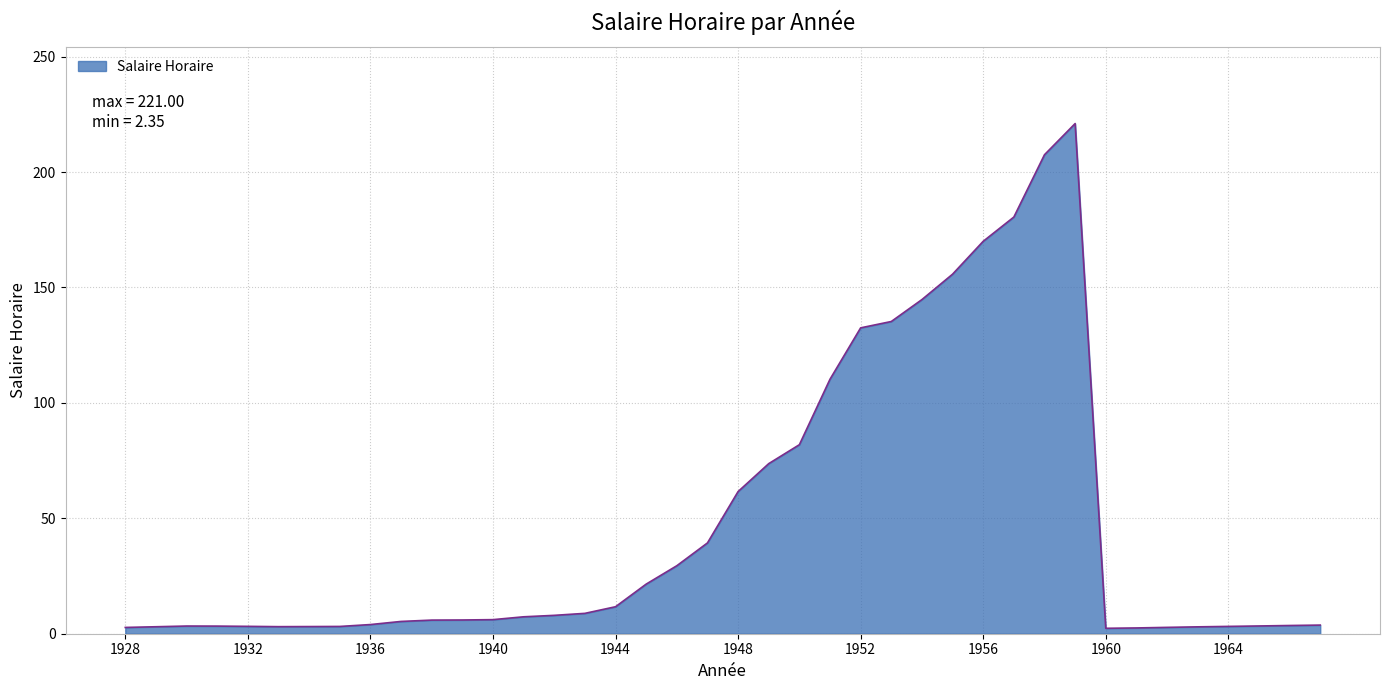

How many lines are shown in the chart?

1